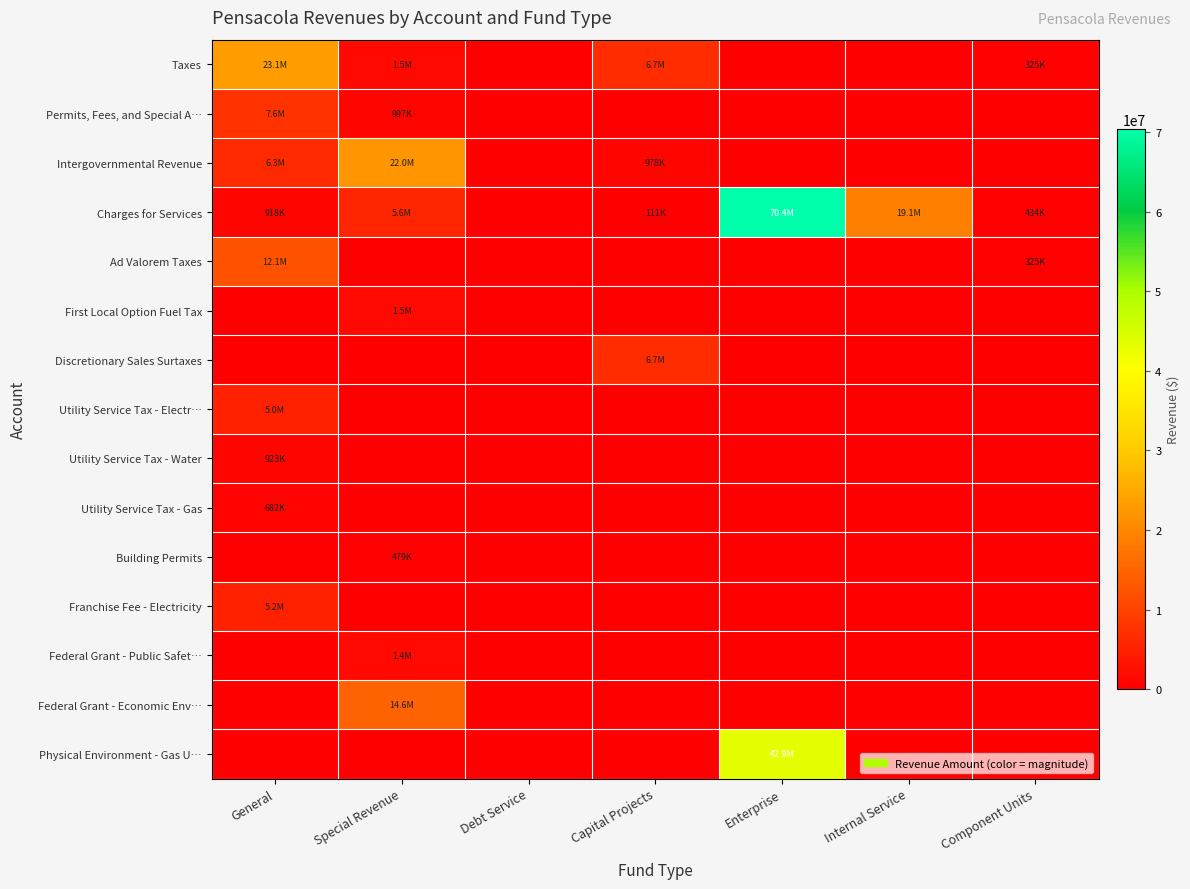

List the series in order of their peak value, lowest first.

Building Permits, Utility Service Tax - Gas, Utility Service Tax - Water, Federal Grant - Public Safet…, First Local Option Fuel Tax, Utility Service Tax - Electr…, Franchise Fee - Electricity, Discretionary Sales Surtaxes, Permits, Fees, and Special A…, Ad Valorem Taxes, Federal Grant - Economic Env…, Intergovernmental Revenue, Taxes, Physical Environment - Gas U…, Charges for Services